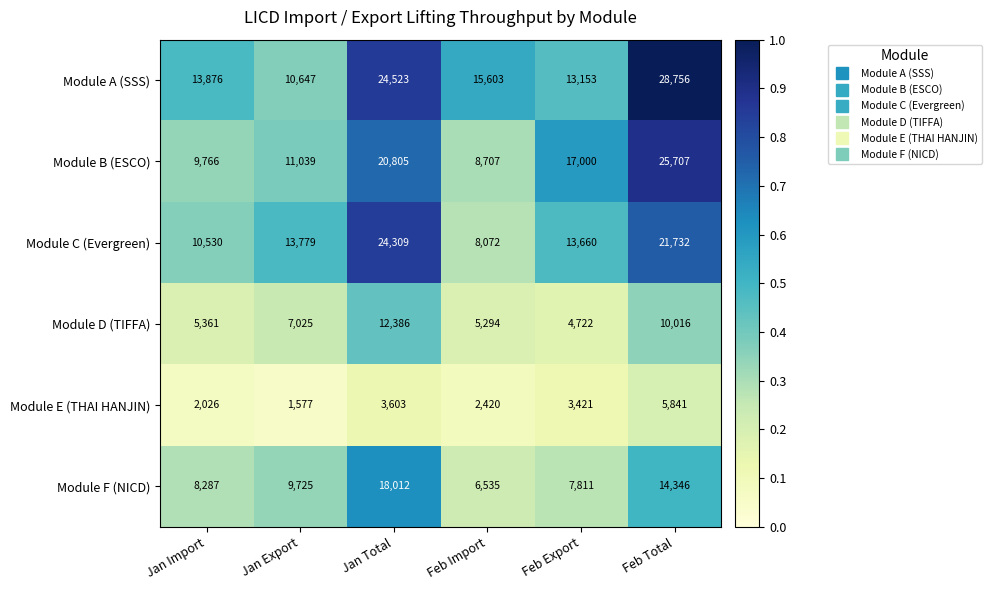

What is the spread (max minus min) of values at Jan Export?

12202